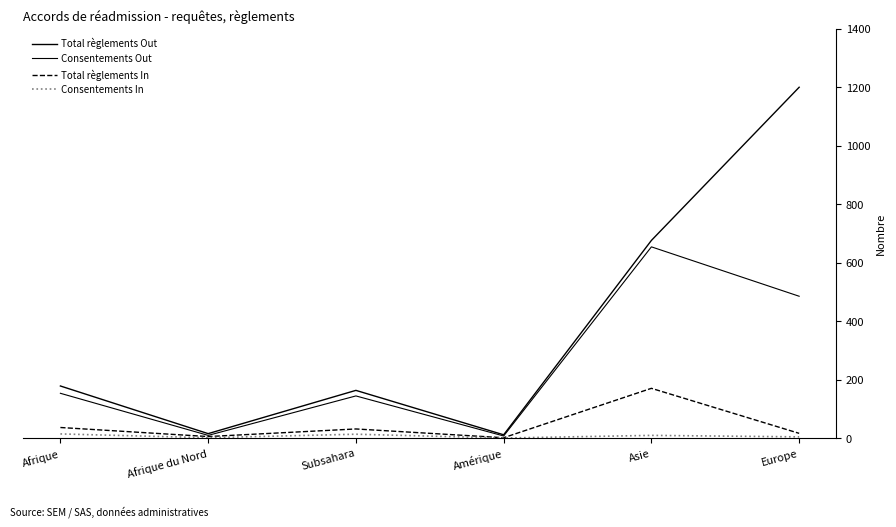

Is this an area chart (filled region under the line)?

No